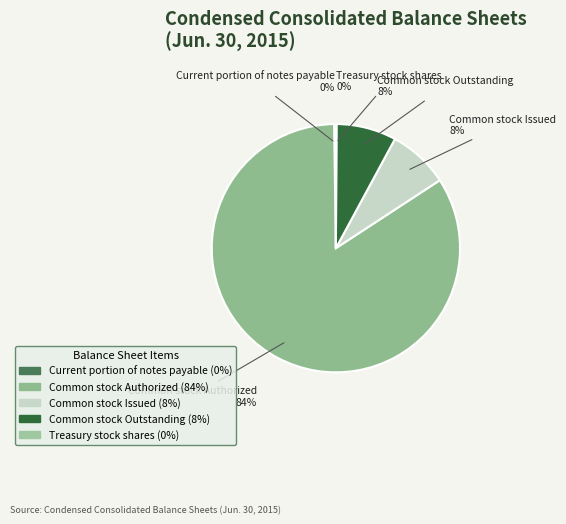

The Common stock Authorized slice represents 84% of the pie. True or false?

True